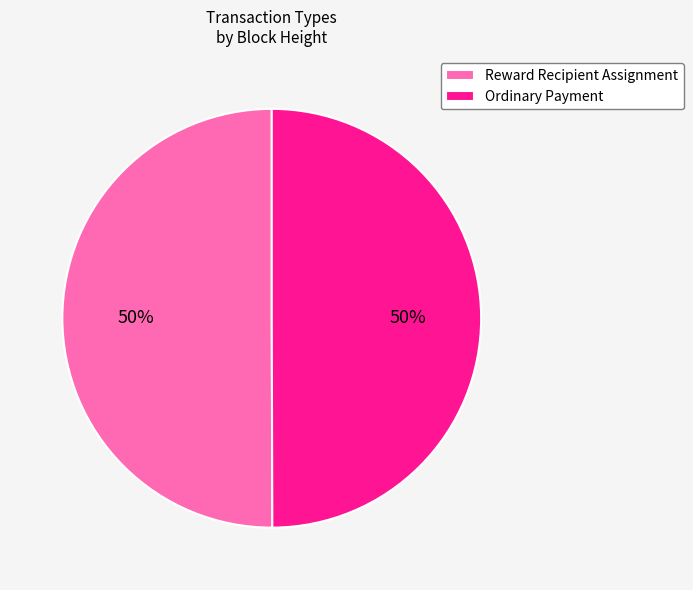

Count the number of slices in the pie.

2